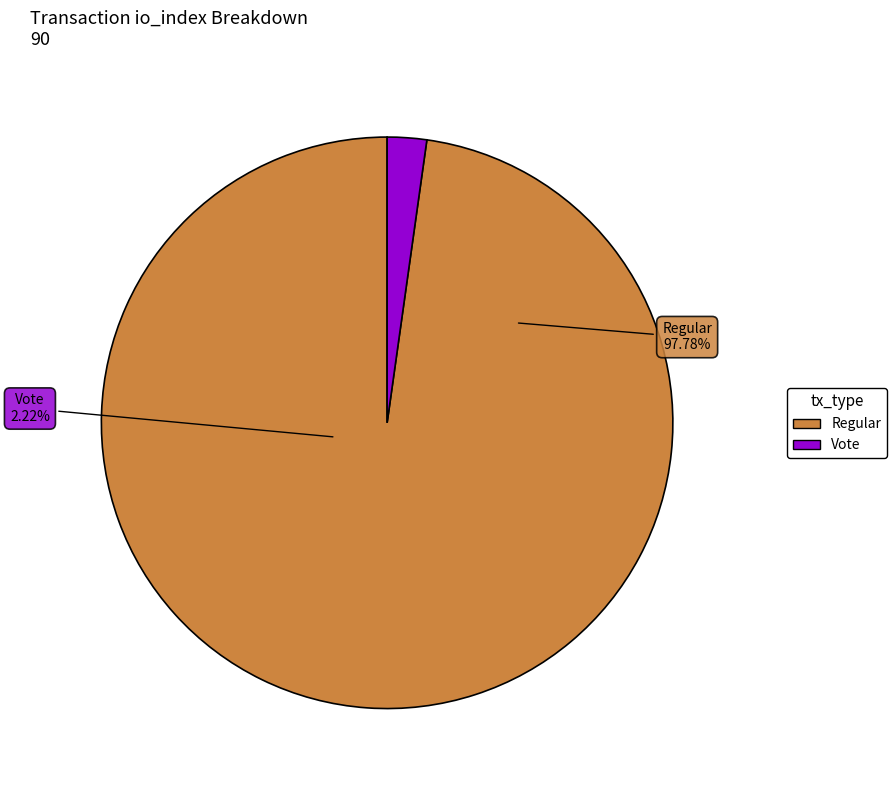

To the nearest percent, what is the difference between the largest and smallest slice percentages?

96%